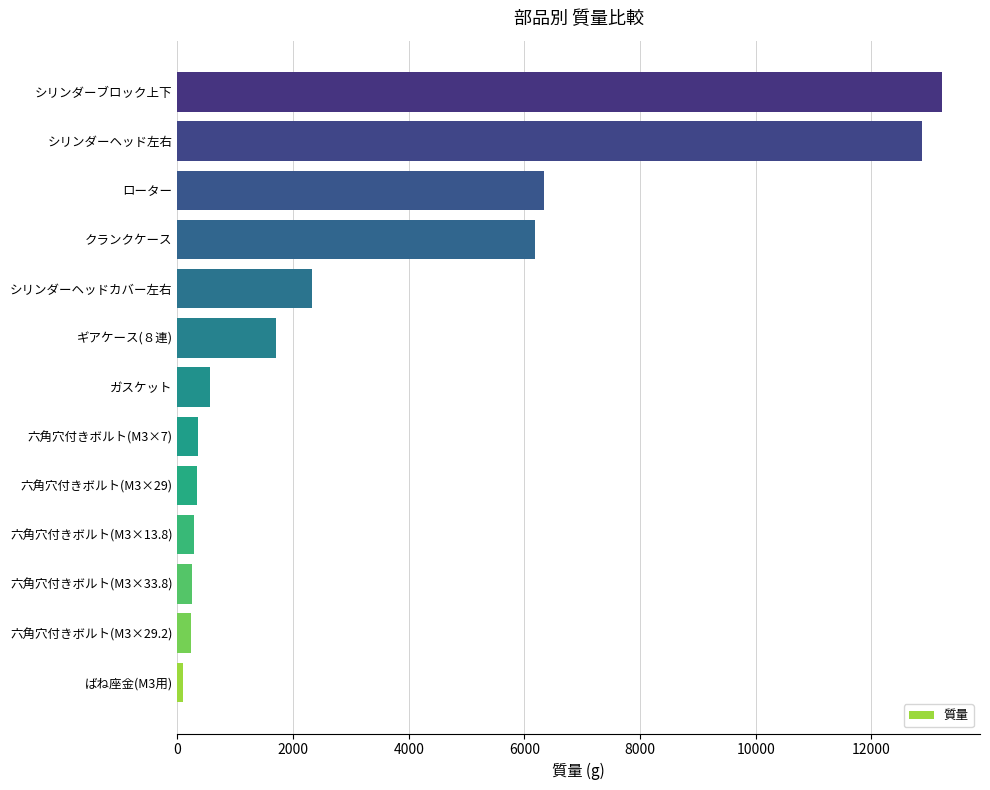

How many categories are shown in the chart?

13